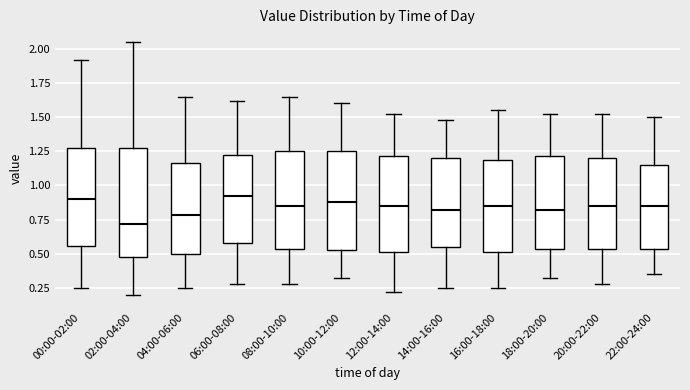

Reading left to right, read every box against the y-axis: the position of its median line, the range the box covers, and the ends of its whiskers. The values are not printed on the chart, so give them approximately, as read against the axis.

00:00-02:00: median 0.90, box 0.55 to 1.30, whiskers 0.25 to 1.90
02:00-04:00: median 0.70, box 0.50 to 1.30, whiskers 0.20 to 2.05
04:00-06:00: median 0.80, box 0.50 to 1.15, whiskers 0.25 to 1.65
06:00-08:00: median 0.90, box 0.60 to 1.25, whiskers 0.30 to 1.60
08:00-10:00: median 0.85, box 0.55 to 1.25, whiskers 0.30 to 1.65
10:00-12:00: median 0.90, box 0.55 to 1.25, whiskers 0.30 to 1.60
12:00-14:00: median 0.85, box 0.50 to 1.20, whiskers 0.20 to 1.50
14:00-16:00: median 0.80, box 0.55 to 1.20, whiskers 0.25 to 1.50
16:00-18:00: median 0.85, box 0.50 to 1.20, whiskers 0.25 to 1.55
18:00-20:00: median 0.80, box 0.55 to 1.20, whiskers 0.30 to 1.50
20:00-22:00: median 0.85, box 0.55 to 1.20, whiskers 0.30 to 1.50
22:00-24:00: median 0.85, box 0.55 to 1.15, whiskers 0.35 to 1.50